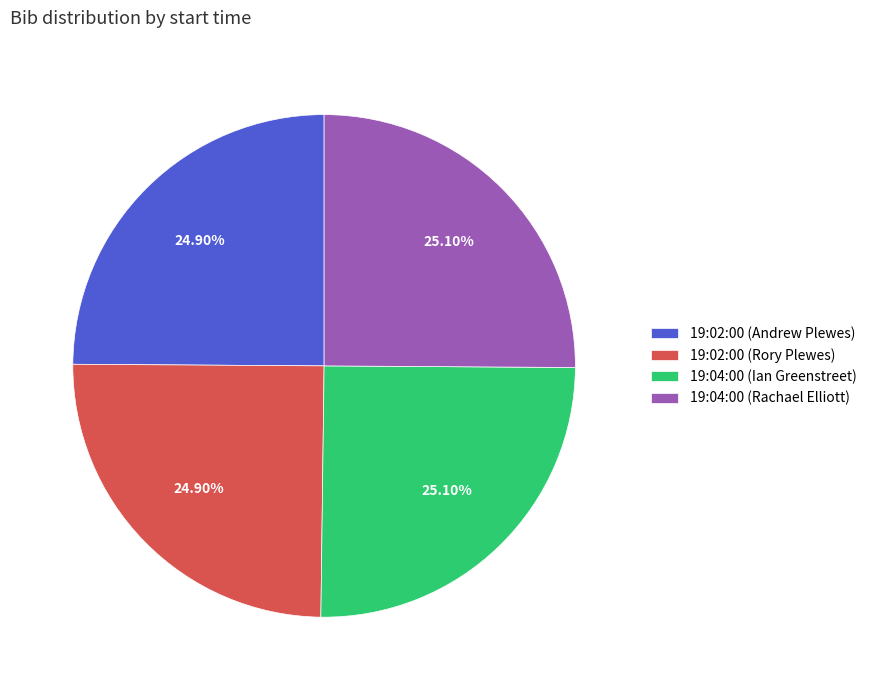

To the nearest percent, what portion does 19:04:00 (Rachael Elliott) represent?

25%